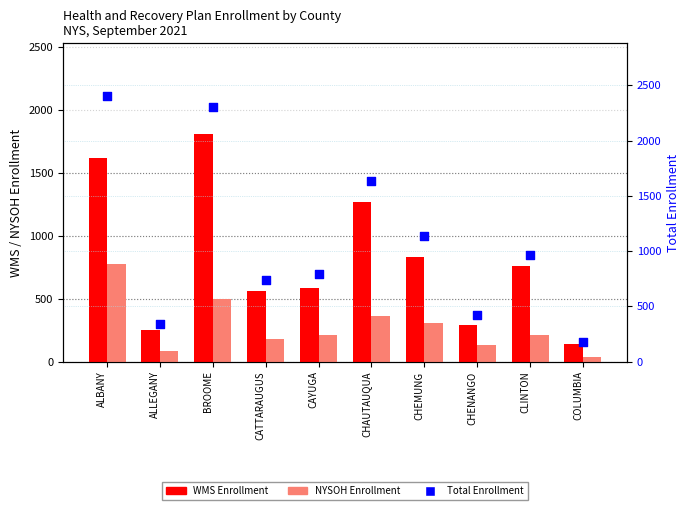

Which series has the widest spread of Y values?

Total Enrollment